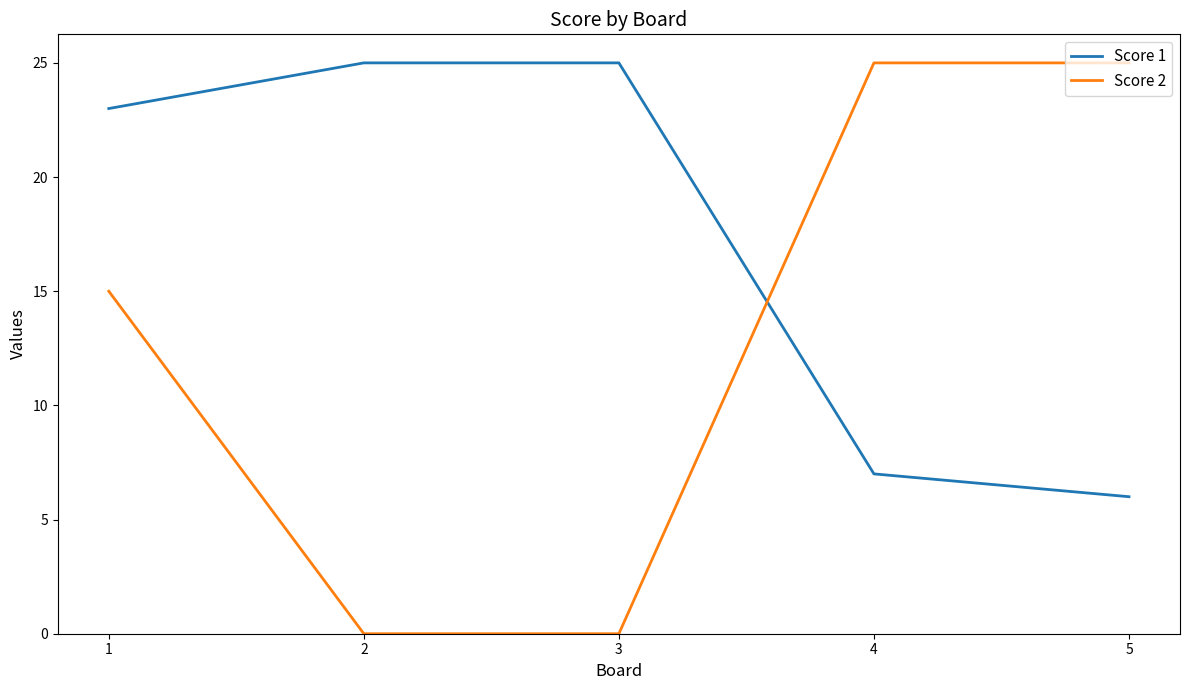

What is the lowest value of the Score 1 series?

6